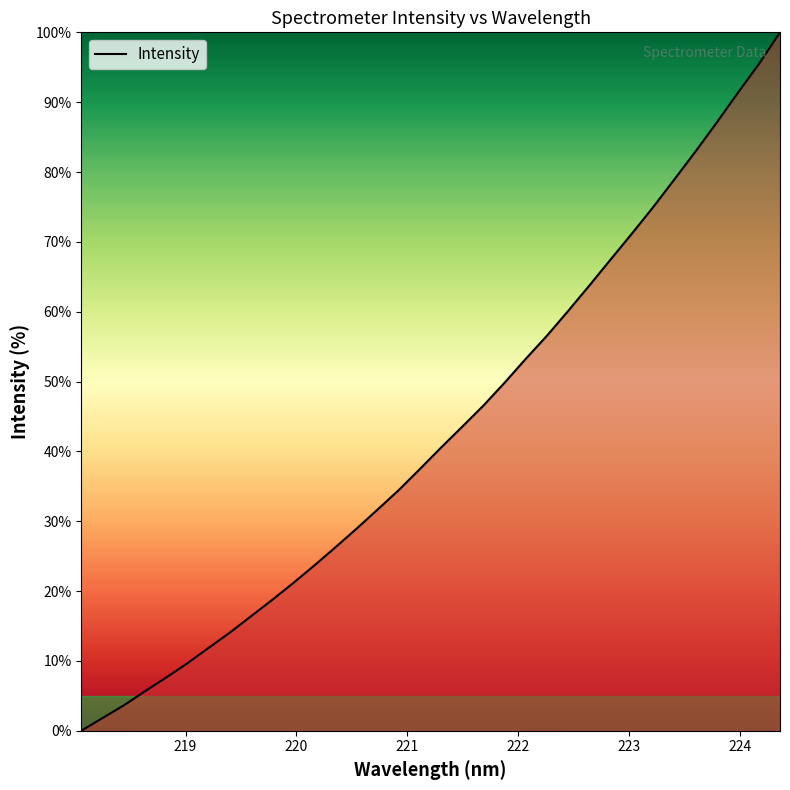

Count the number of data series in this chart.

1